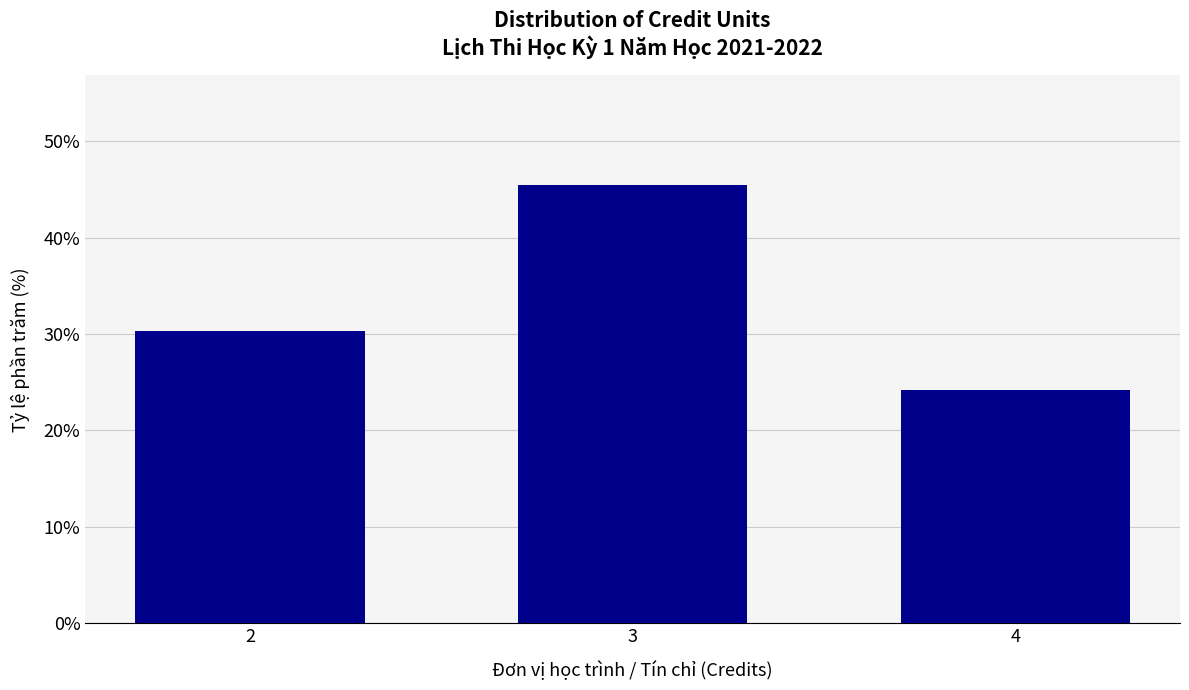

Reading right to left, extract all data points from this chart.

4=24.2	3=45.5	2=30.3